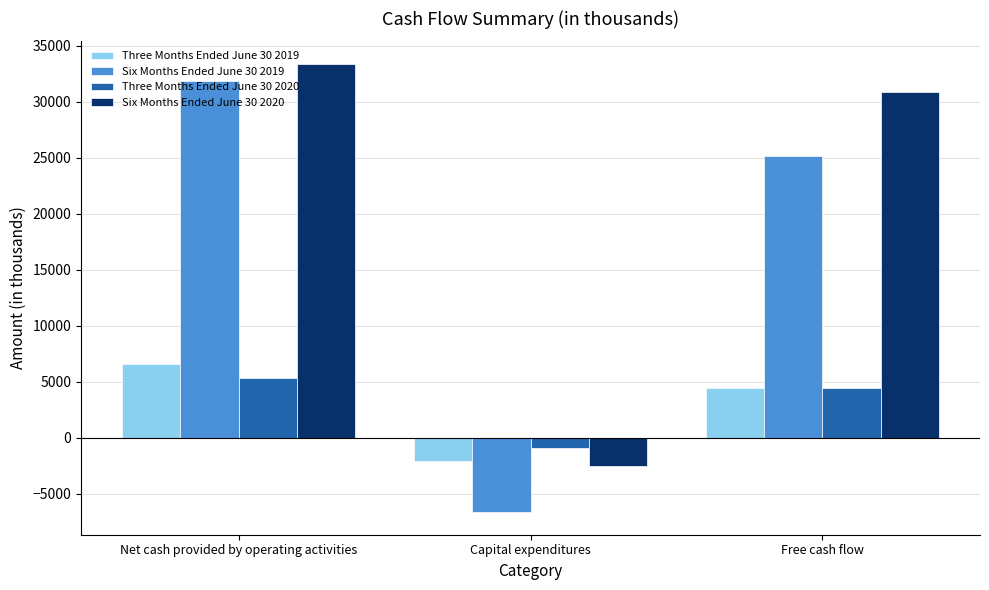

At which label does Six Months Ended June 30 2020 reach its peak?

Net cash provided by operating activities